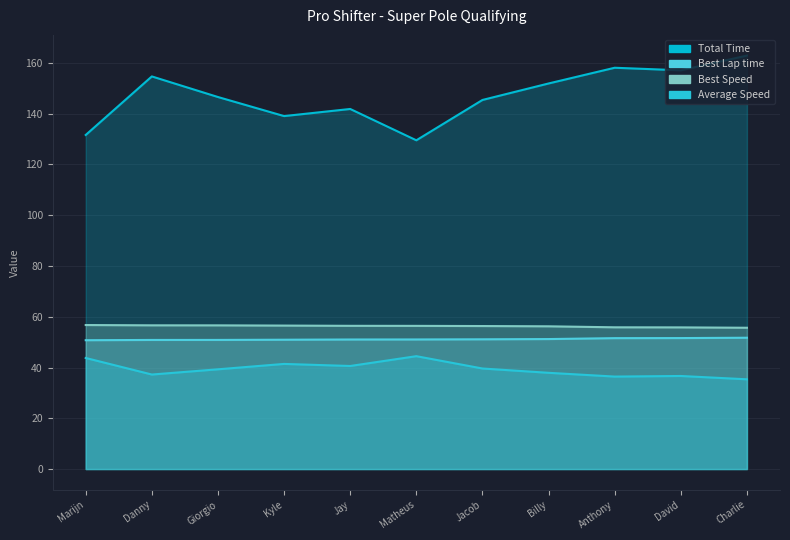

True or false: Best Lap time has more than 2 interior local peaks.

False